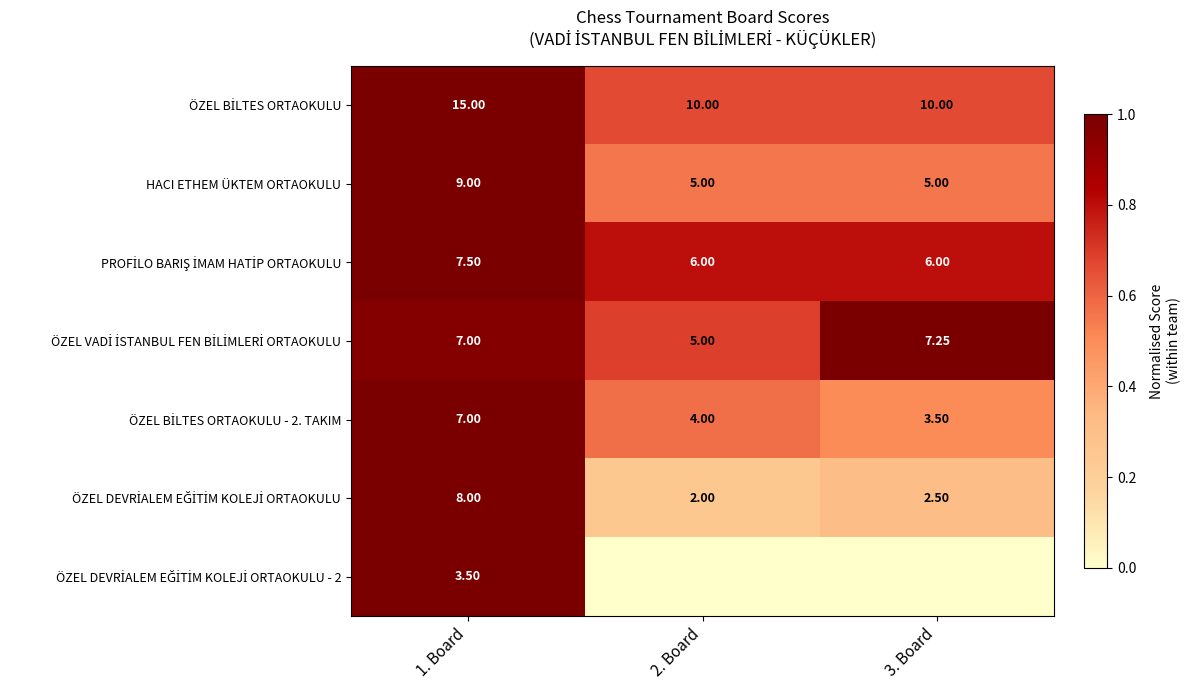

True or false: ÖZEL DEVRİALEM EĞİTİM KOLEJİ ORTAOKULU - 2 has a value of 1.0 at 1. Board.

True